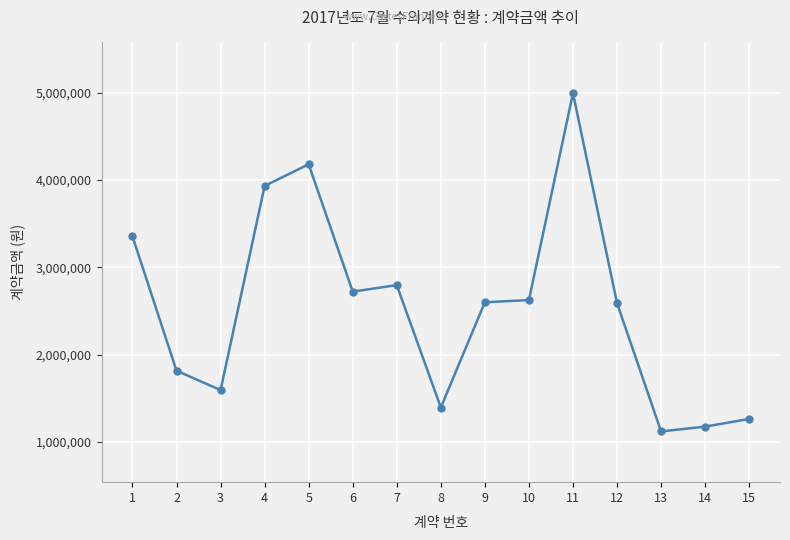

What is the value of the 8th point from the left?

1395900